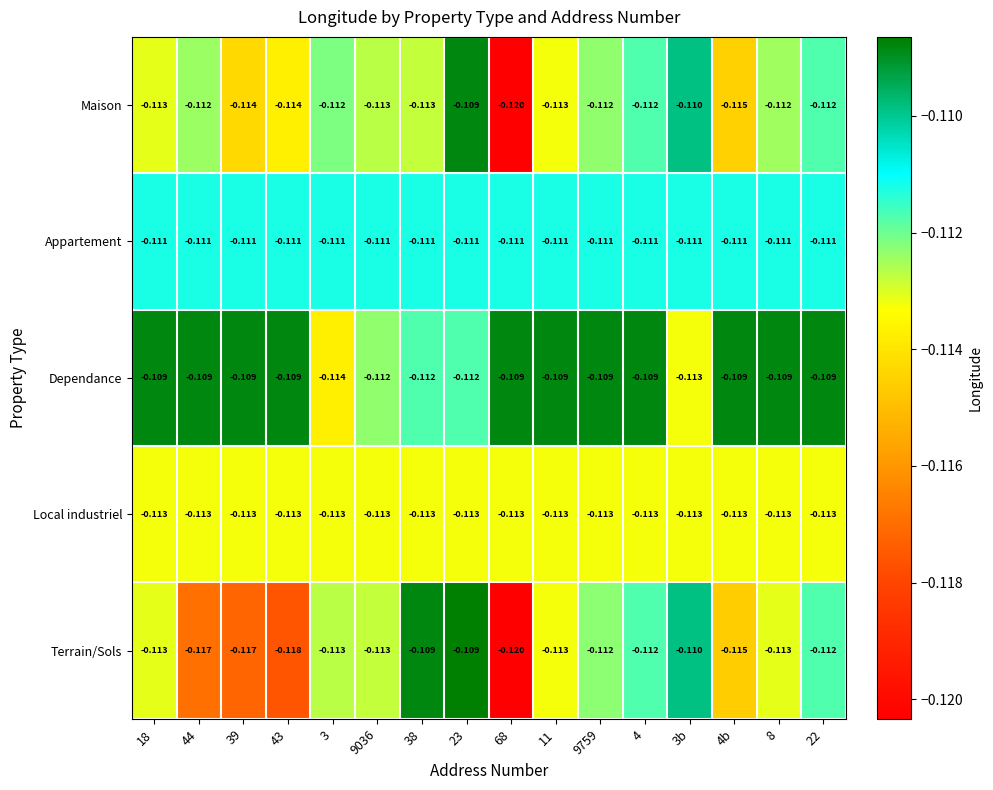

Which series changed the most between 18 and 38?

Terrain/Sols